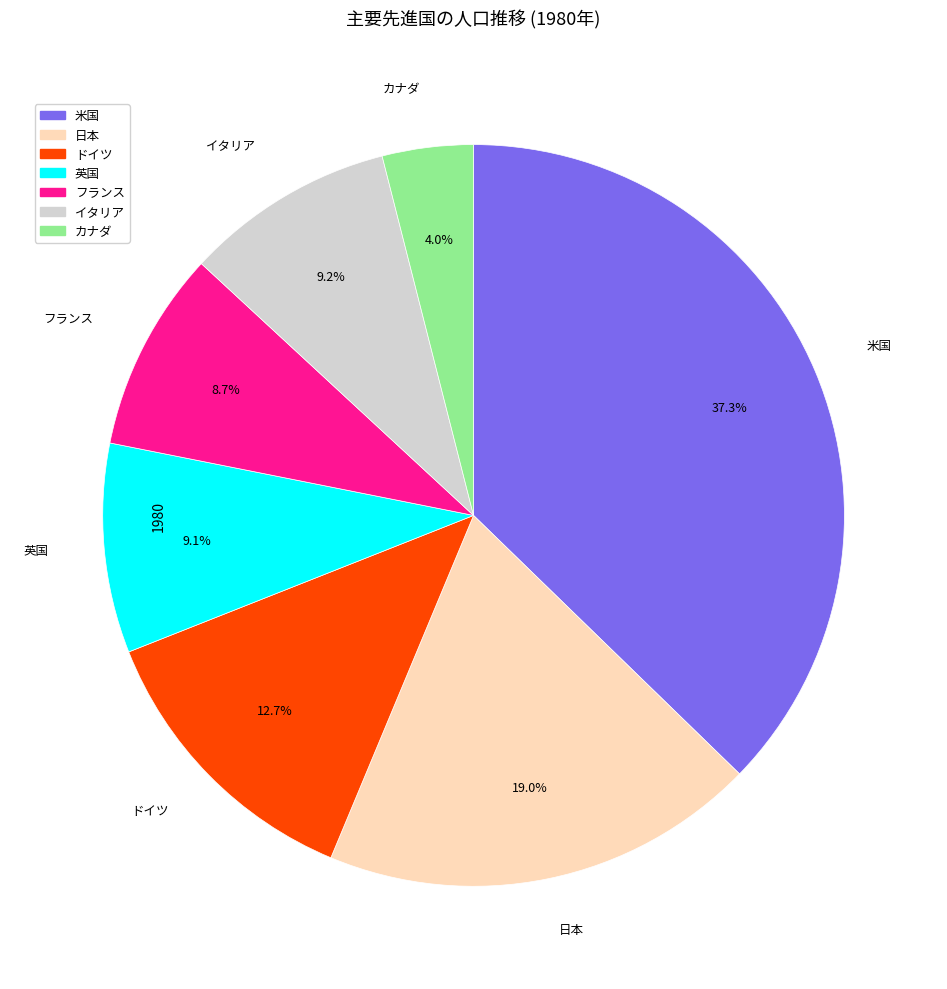

What is the largest slice in the pie chart?

米国